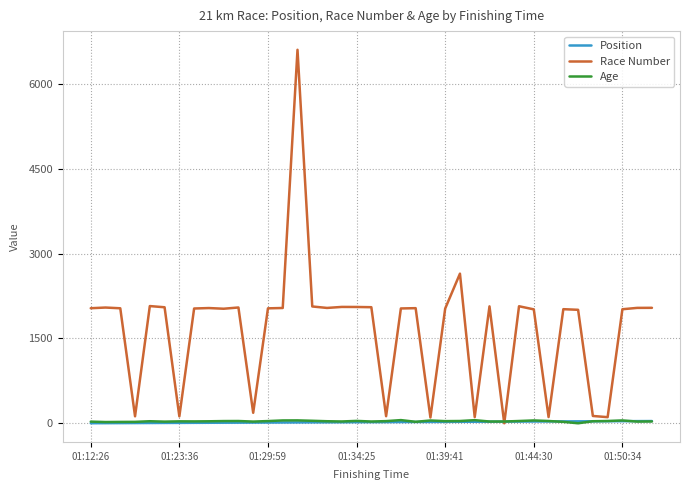

Which series has the largest total across all categories?

Race Number